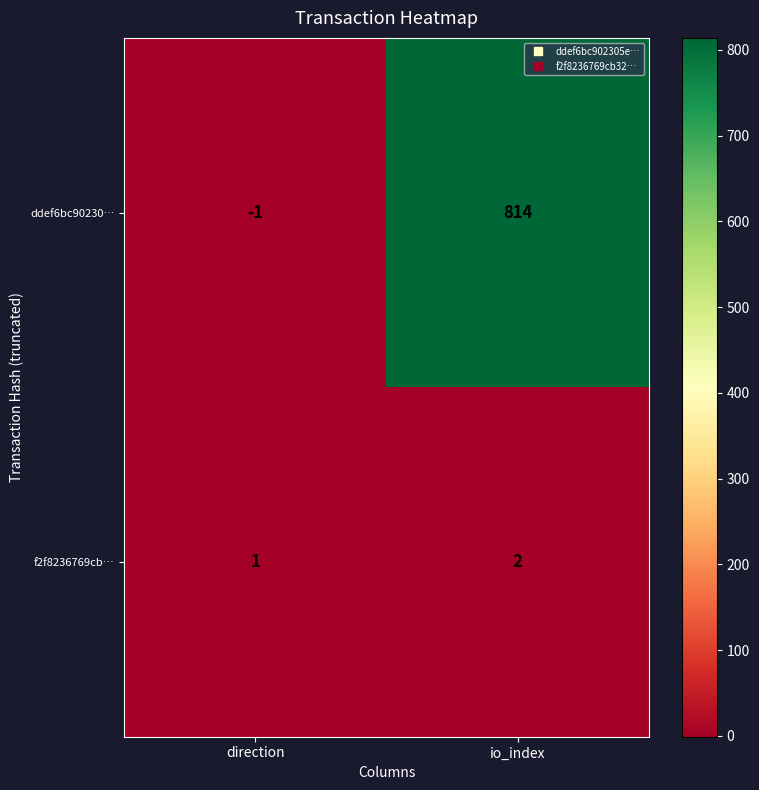

Is it true that ddef6bc90230… equals 359 at io_index?

False